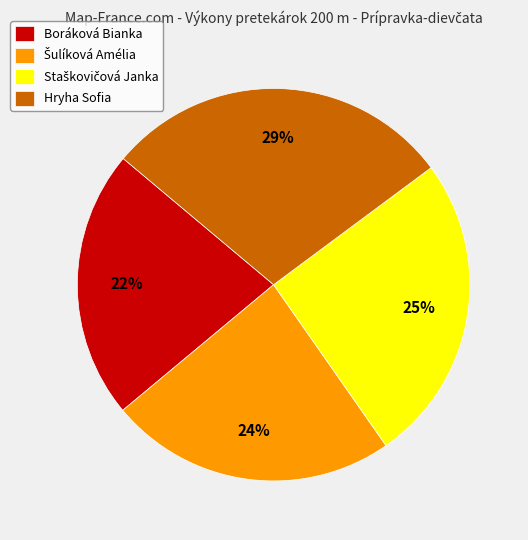

The Boráková Bianka slice represents 8% of the pie. True or false?

False